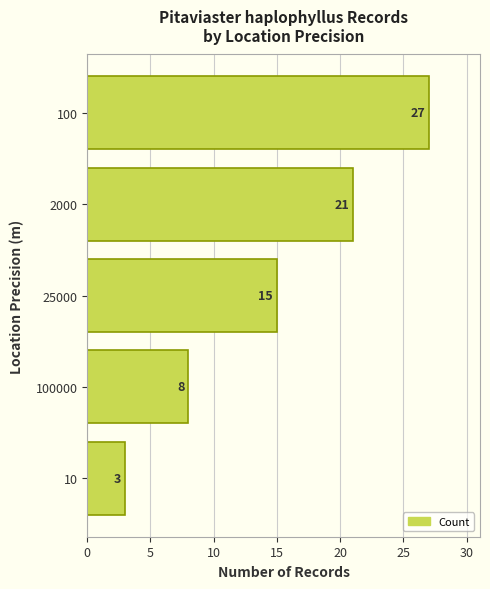

What is the greatest value displayed?

27